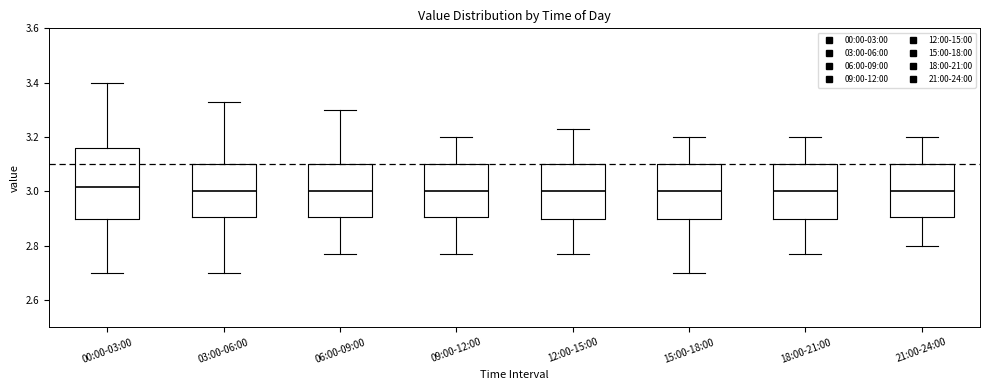

Where does the lower whisker of the box for 09:00-12:00 end on the y-axis? The values are not printed on the chart, so give them approximately, as read against the axis.

2.78